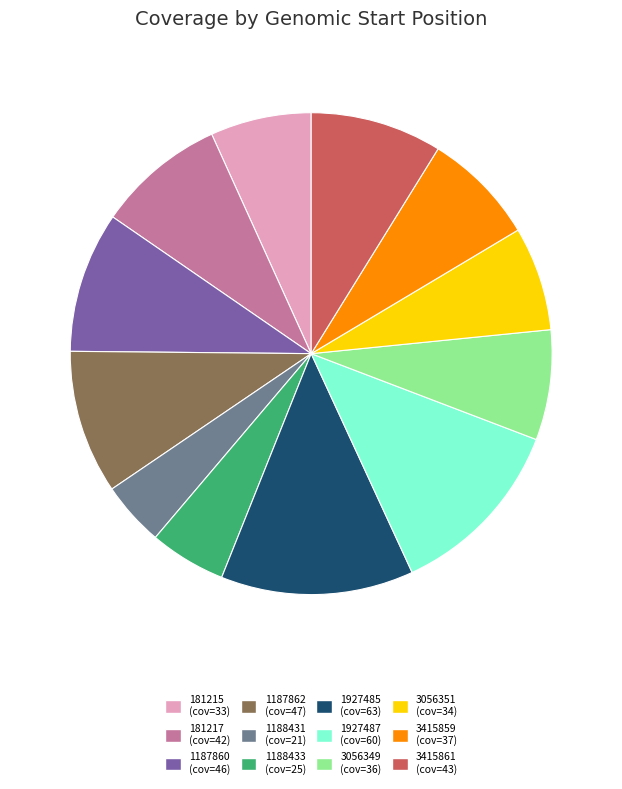

Does 3415859 account for over 50% of the chart?

No